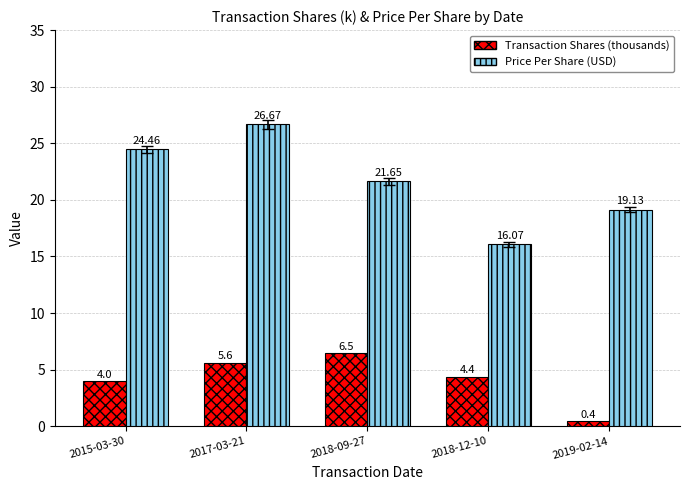

At how many categories does at least one series exceed 17?

4